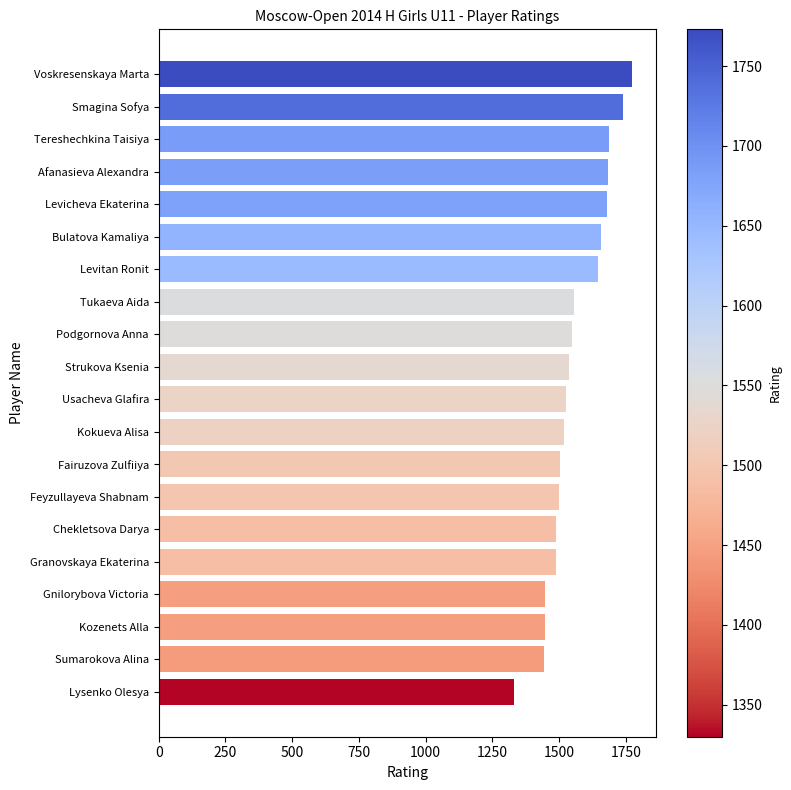

What is the ratio of the value at Gnilorybova Victoria to the value at Bulatova Kamaliya?

0.9